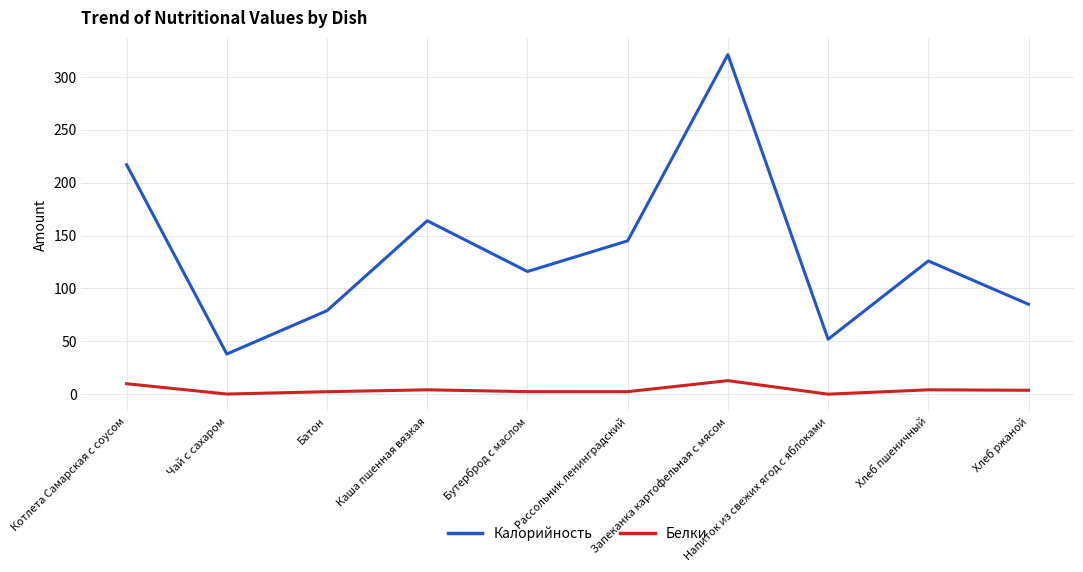

Rank the series by their maximum value, from highest to lowest.

Калорийность, Белки